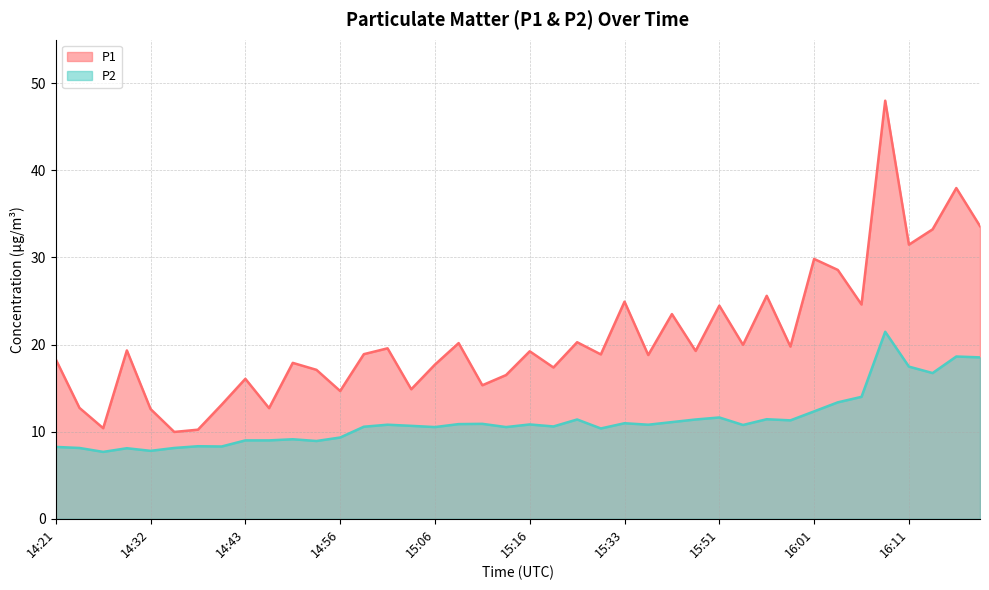

At how many categories does at least one series exceed 34?

2